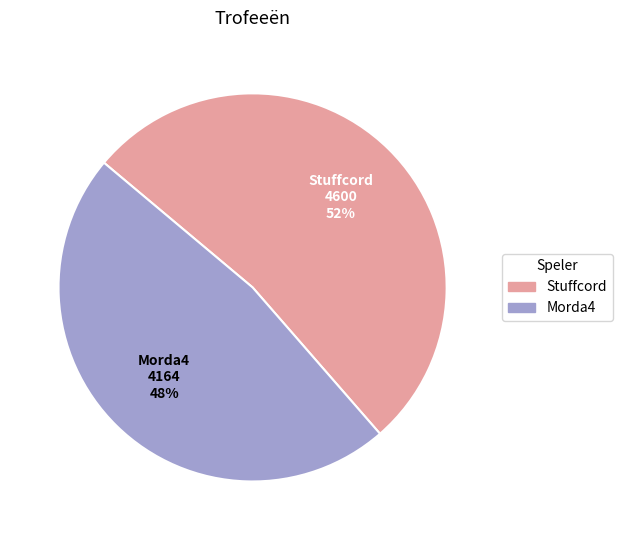

Which has a higher value, Stuffcord or Morda4?

Stuffcord